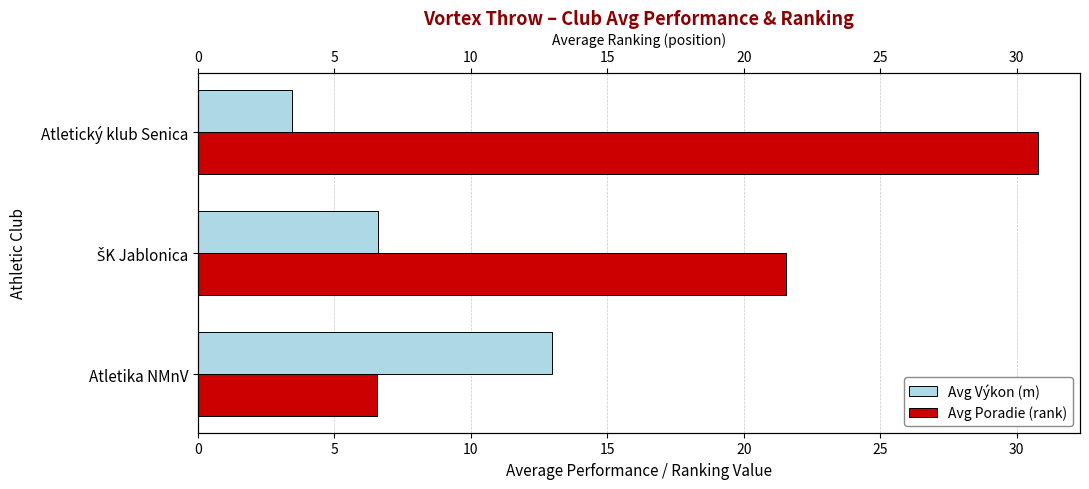

Which series has the largest total across all categories?

Avg Poradie (rank)